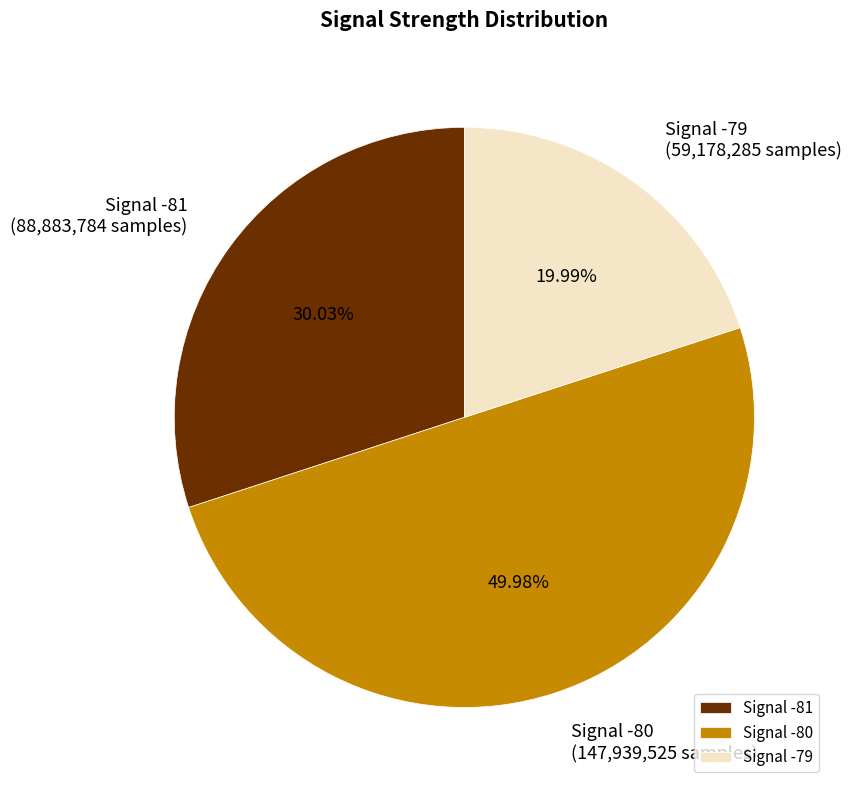

Which slice is the largest?

Signal -80